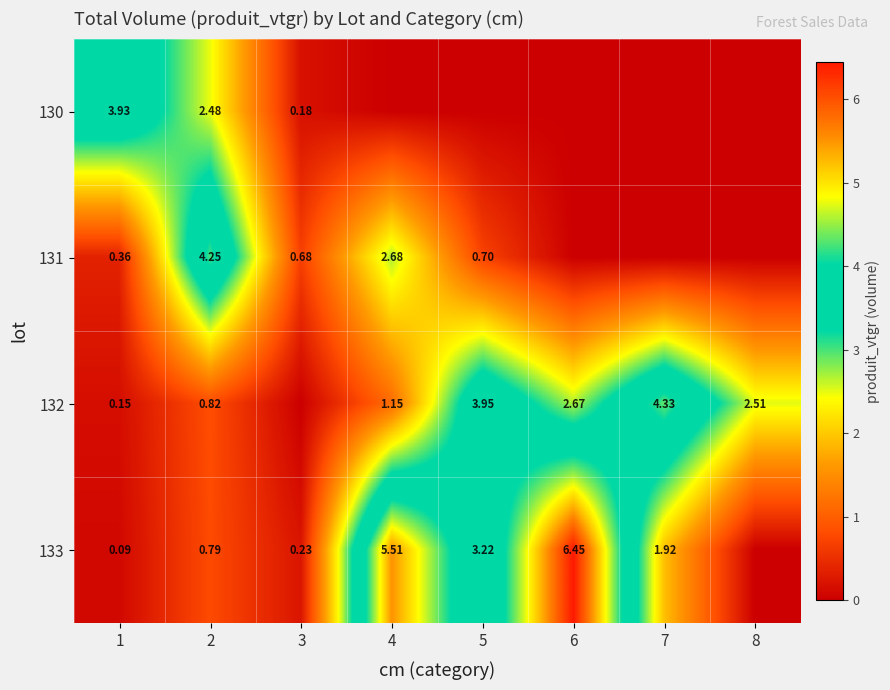

Is the value of 130 at 1 greater than the value of 132 at 4?

Yes